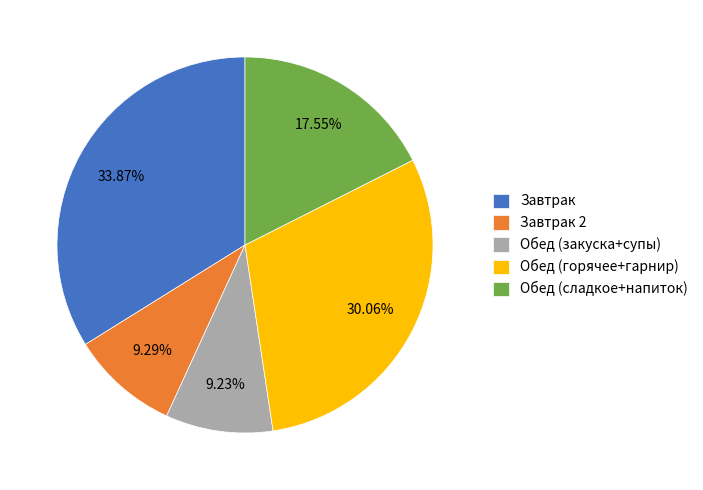

How many segments does this pie chart have?

5